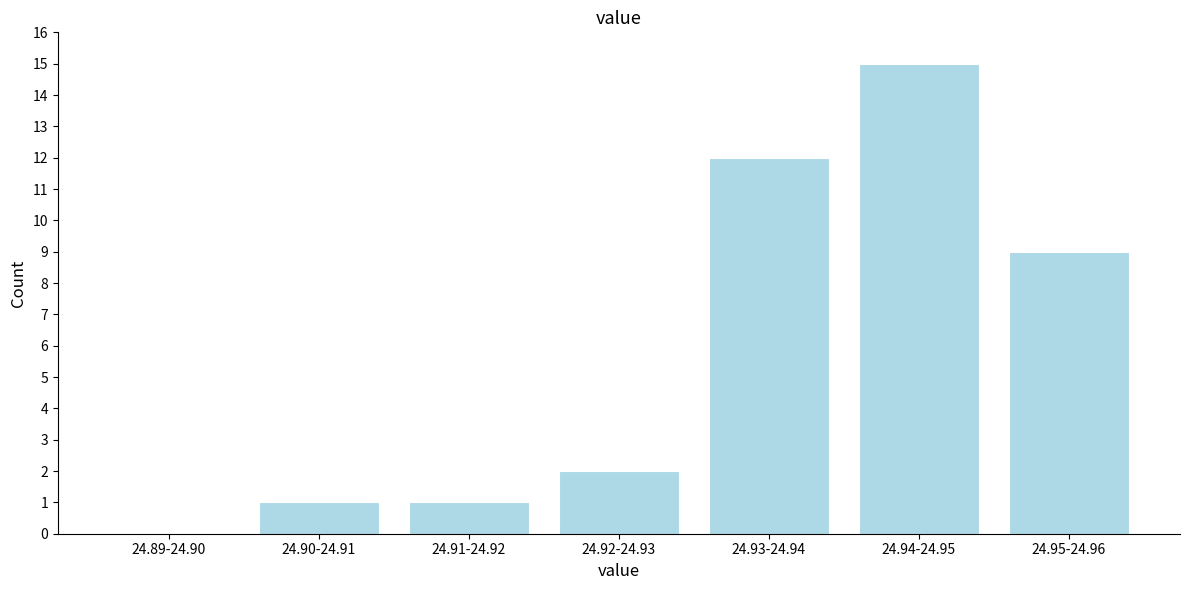

Reading left to right, transcribe all the data shown in this chart.

24.89-24.90=0	24.90-24.91=1	24.91-24.92=1	24.92-24.93=2	24.93-24.94=12	24.94-24.95=15	24.95-24.96=9